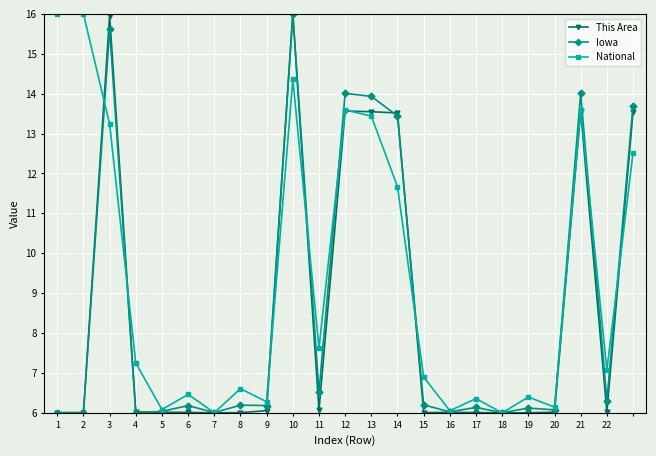

What are all the series names shown in the legend?

This Area, Iowa, National